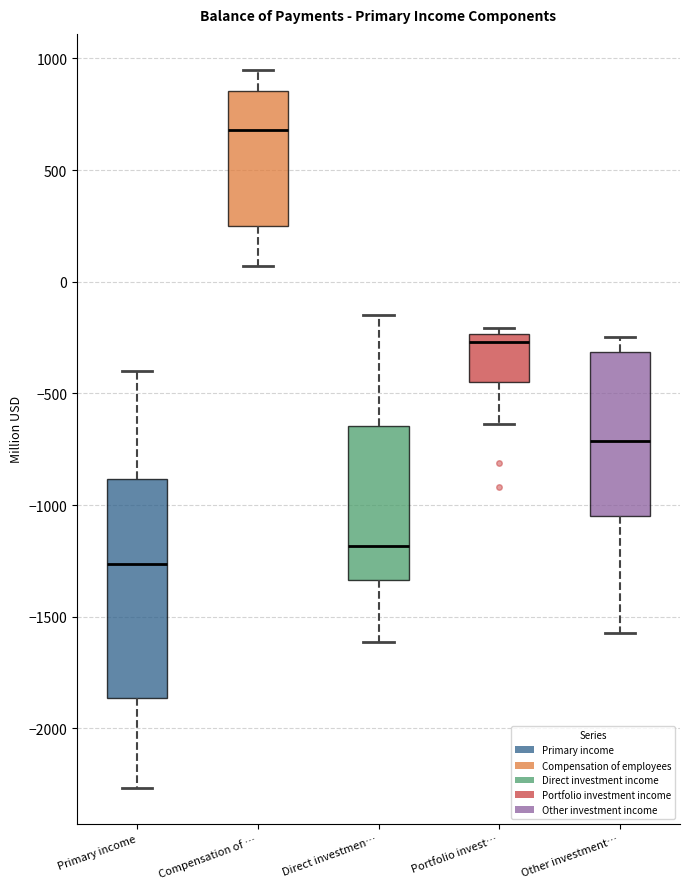

Where is the lower edge of the box for Direct investmen… on the y-axis? The values are not printed on the chart, so give them approximately, as read against the axis.

-1350